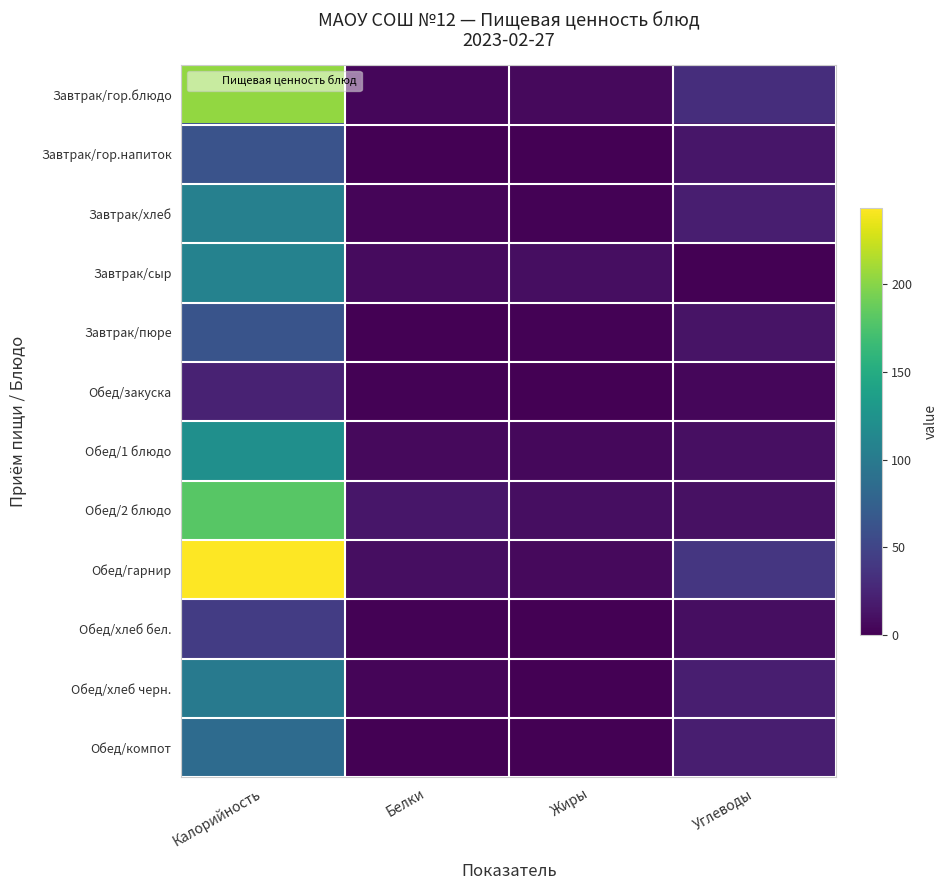

Between Углеводы and Жиры, which is larger?

Углеводы